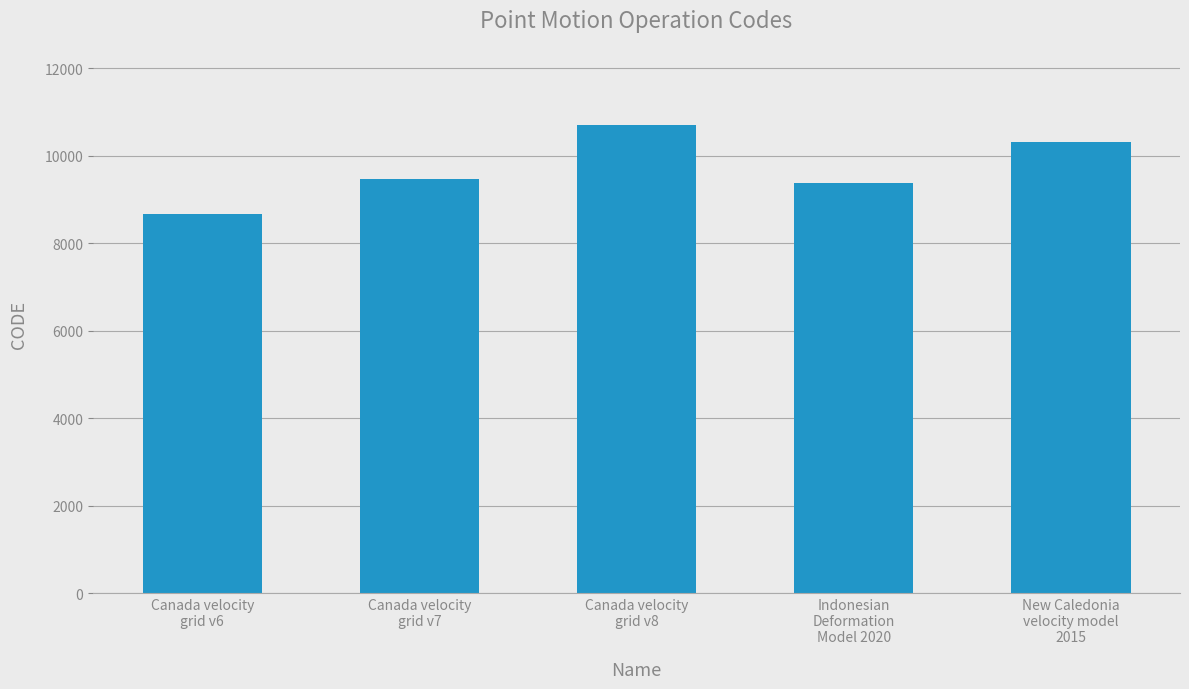

Does the chart contain stacked bars?

No